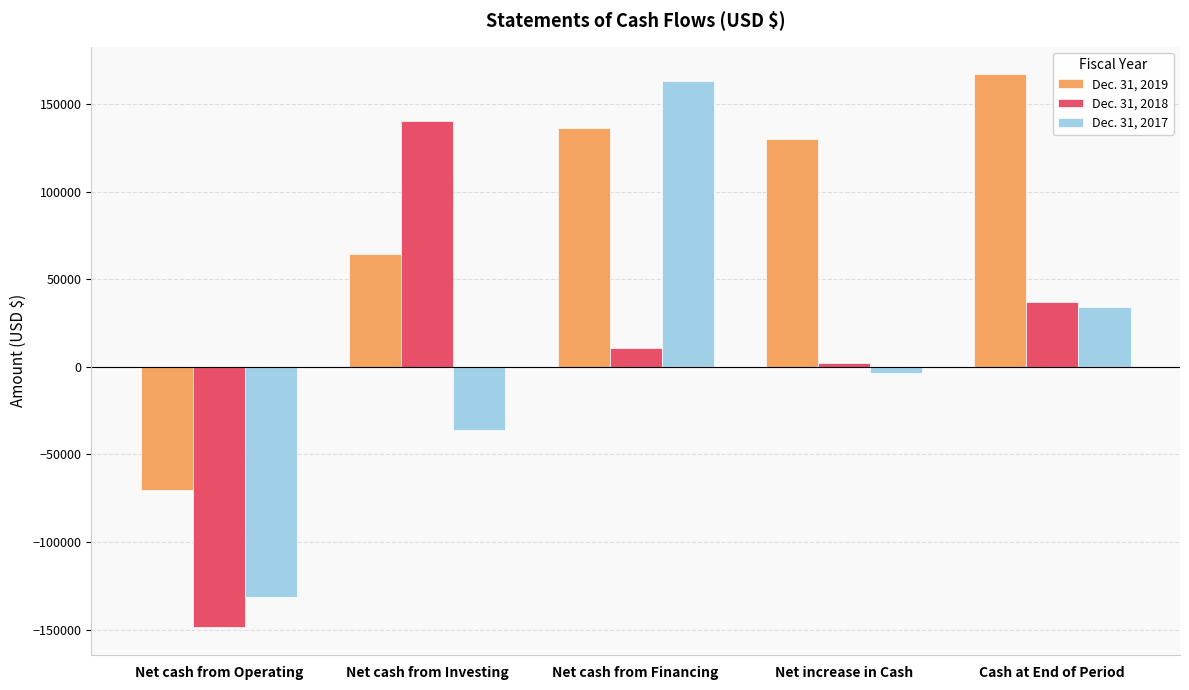

What position from the right is Net cash from Operating?

5